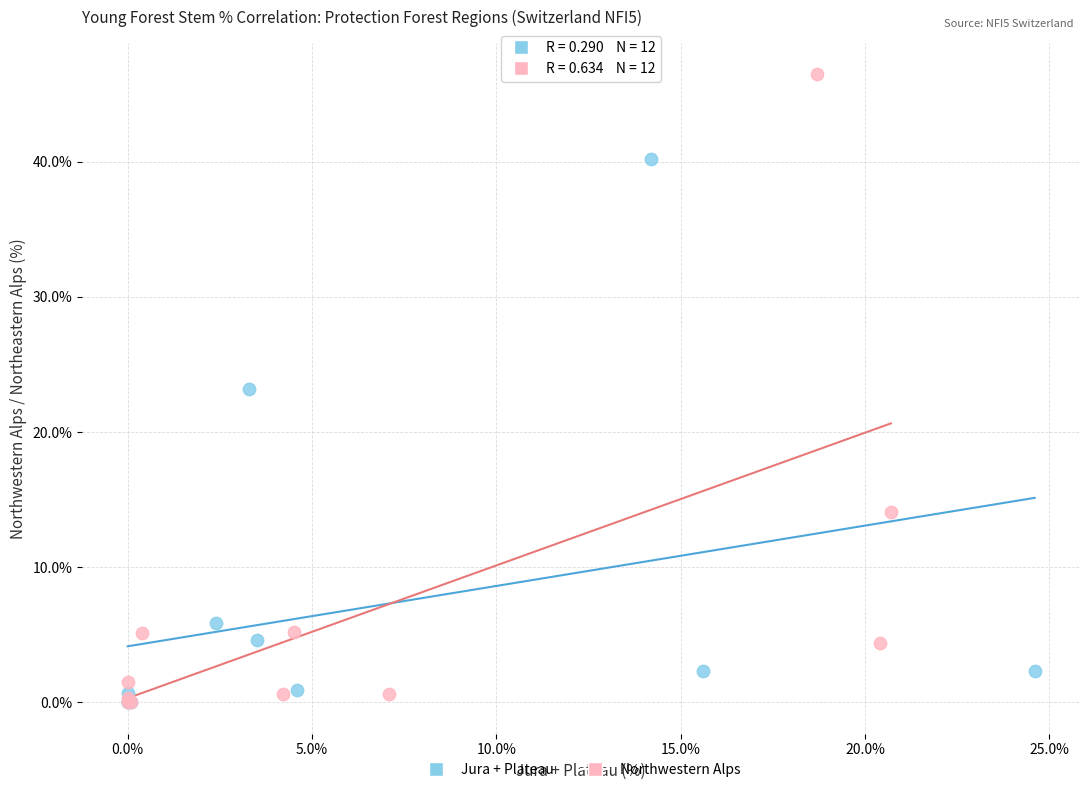

Which series has the largest Y range (max minus min)?

Northwestern Alps